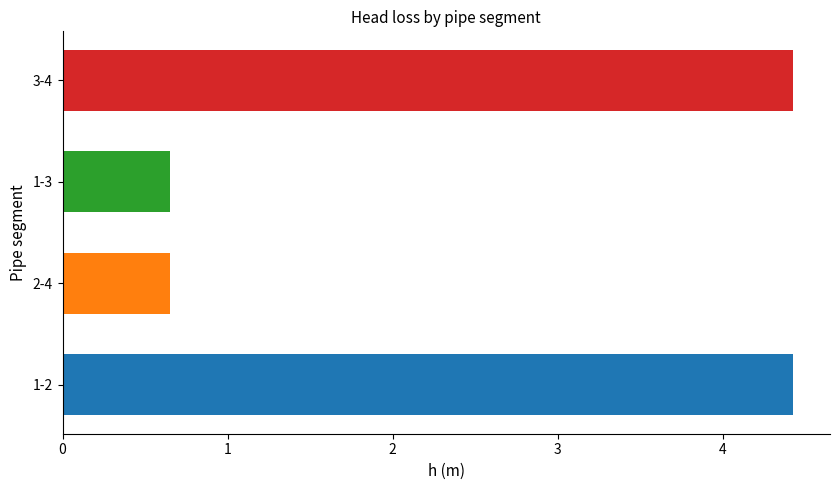

The chart shows a value of 0.1 at 1-3. True or false?

False